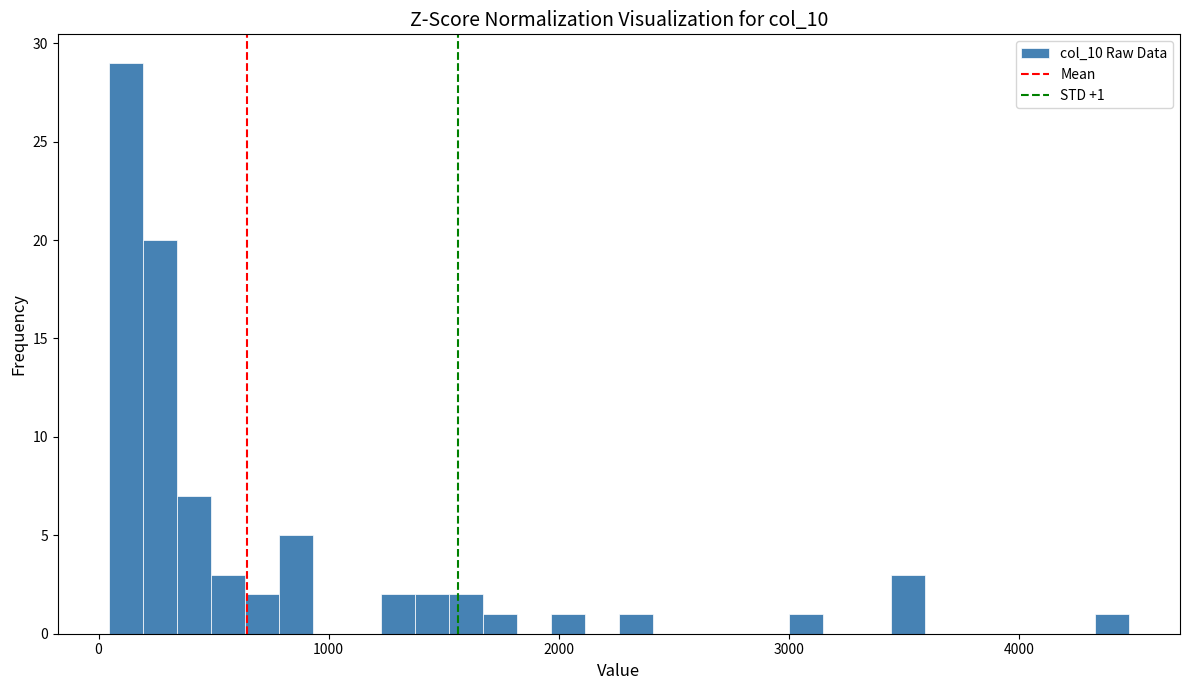

Read against the x-axis, roughly where is the centre of the tallest bar?

100